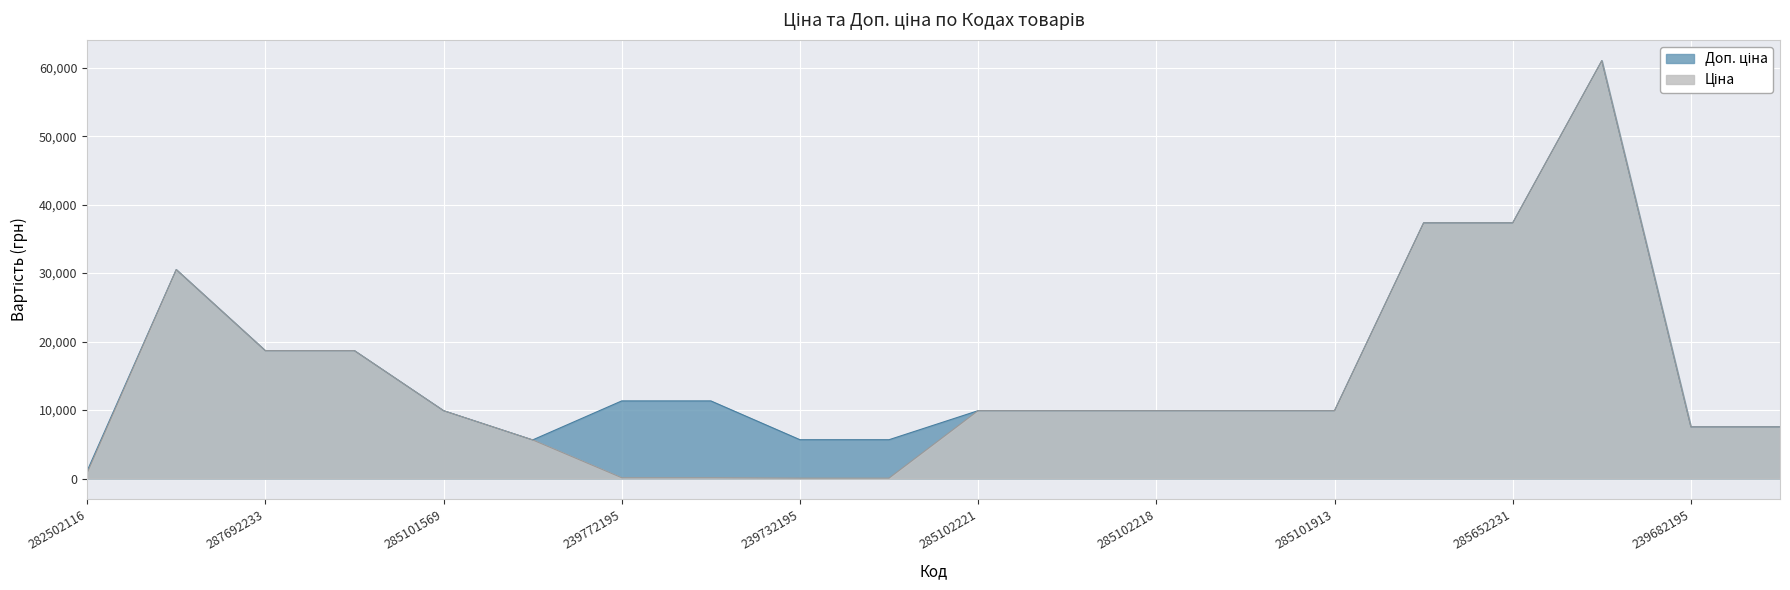

Which series has the largest range (max minus min)?

Ціна